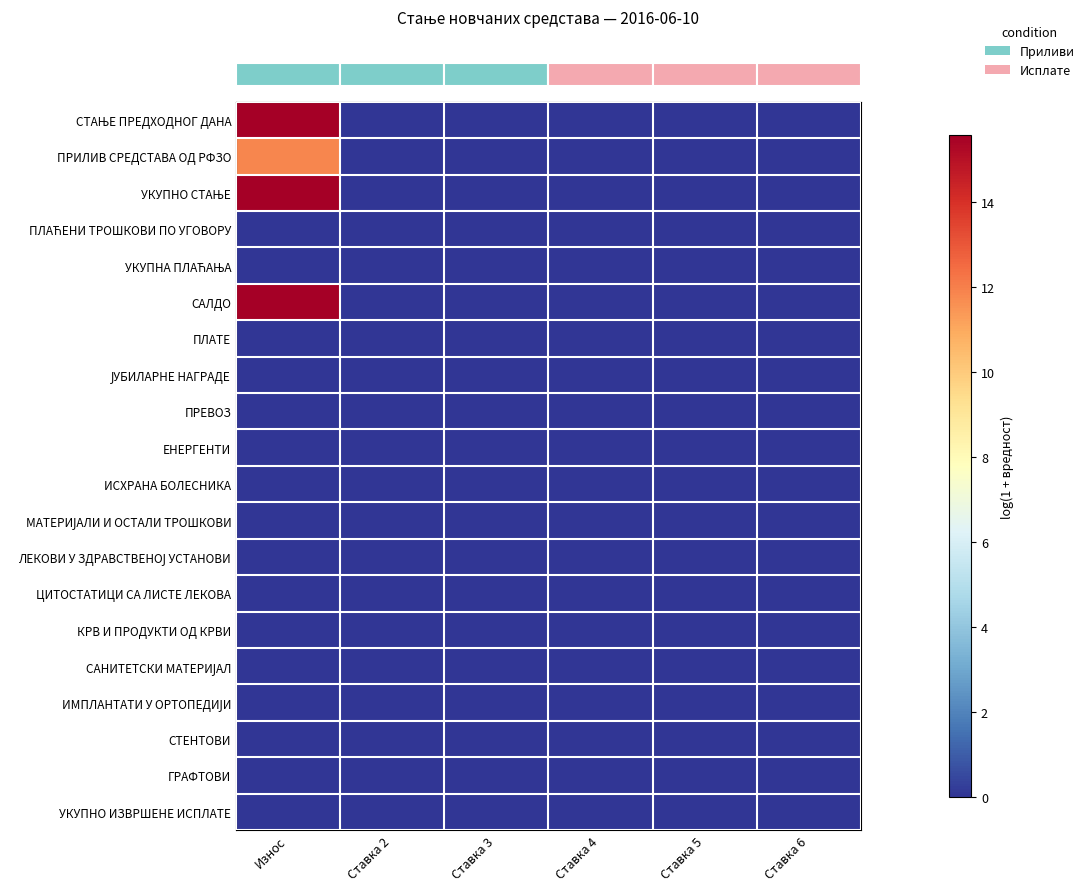

Between Ставка 5 and Ставка 3, which is larger?

Ставка 5